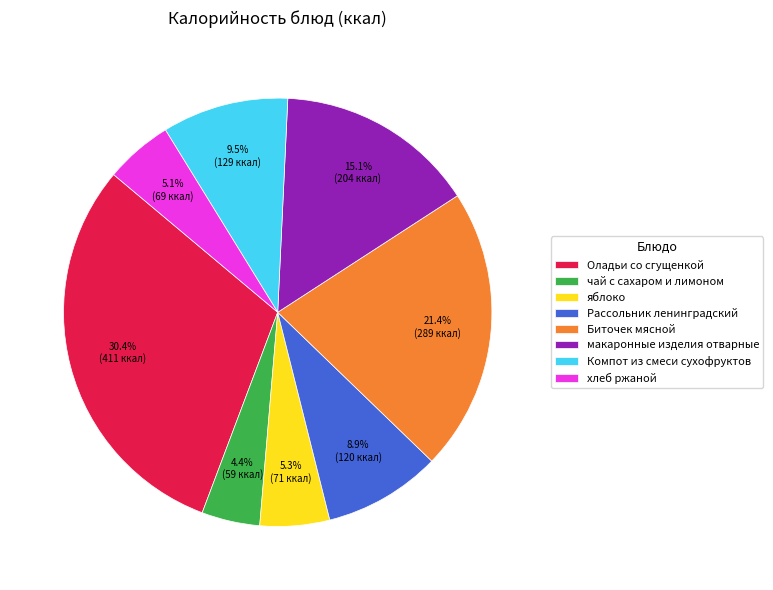

The яблоко slice represents 5% of the pie. True or false?

True